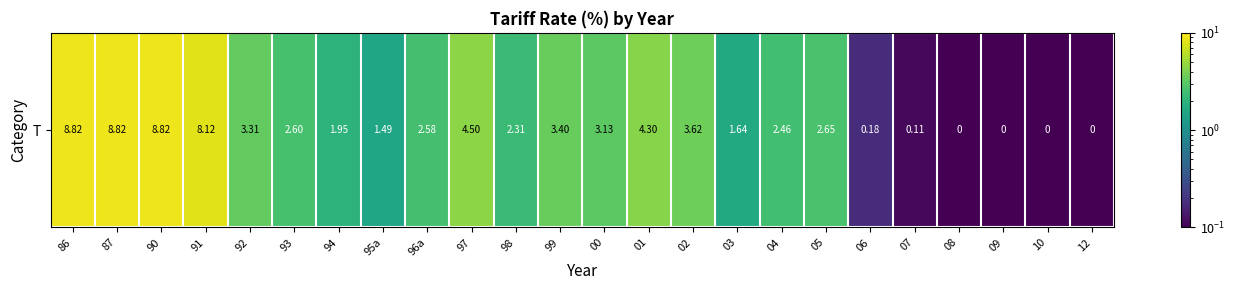

Which has a higher value, 96a or 06?

96a